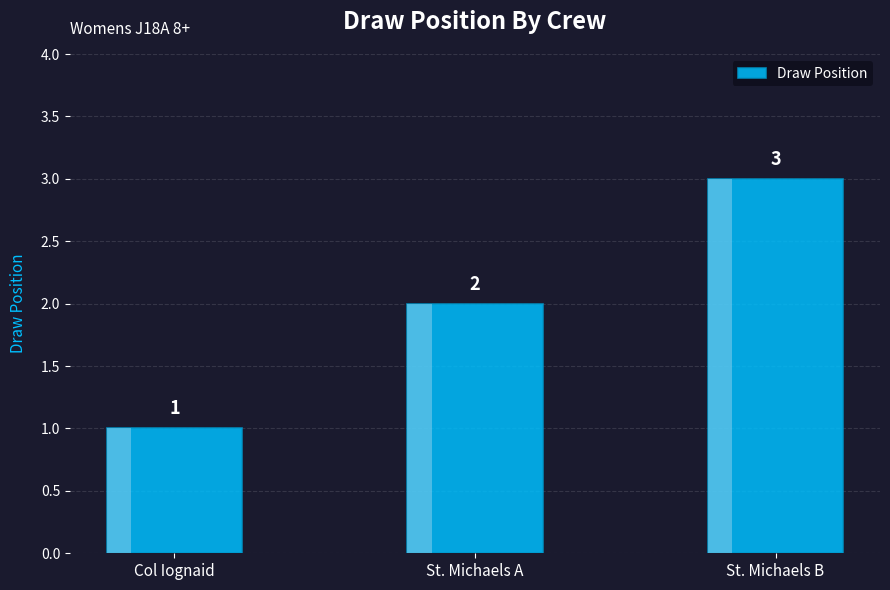

List the labels in order of value, largest first.

St. Michaels B, St. Michaels A, Col Iognaid